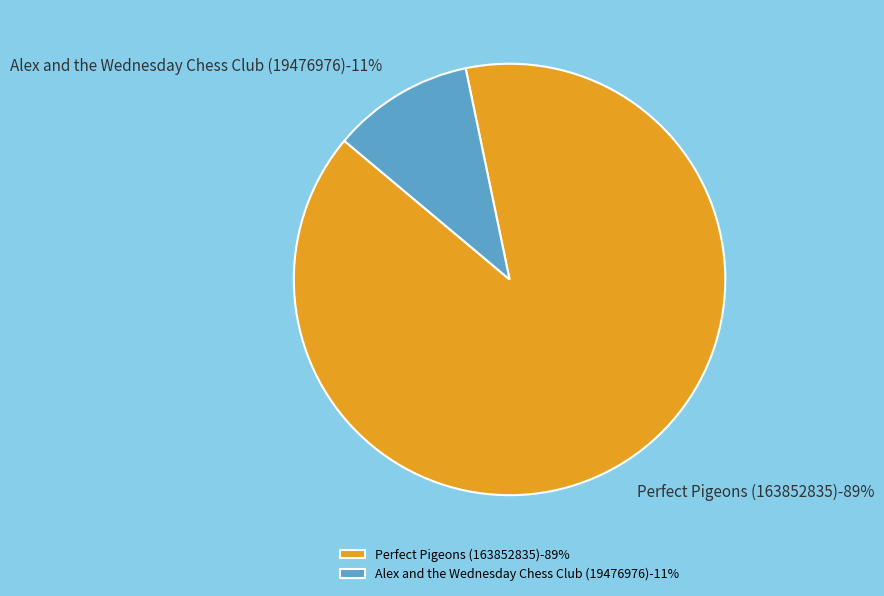

To the nearest percent, what is the difference between the largest and smallest slice percentages?

79%